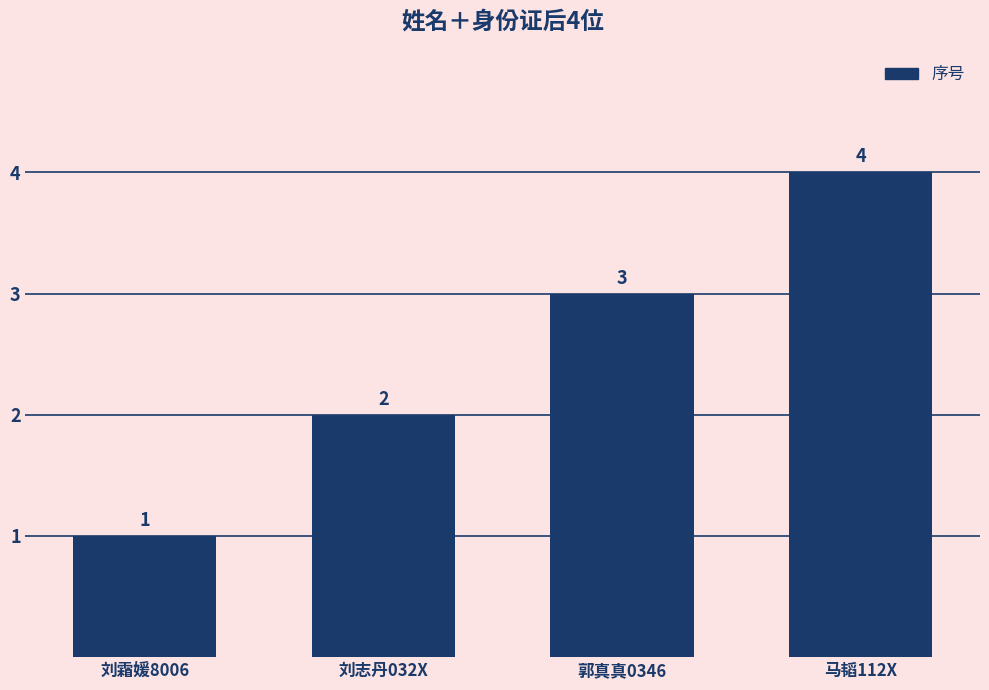

What is the difference between the maximum and second lowest values?

2